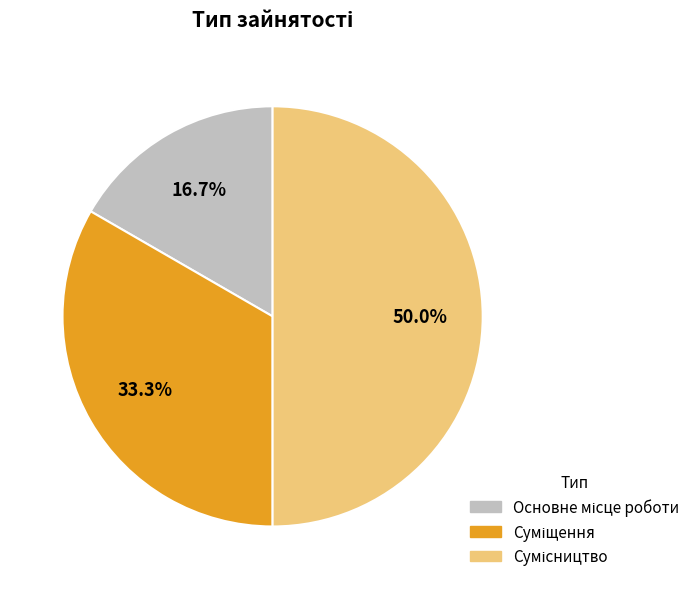

How much of the chart is everything except Сумісництво?

50.0%